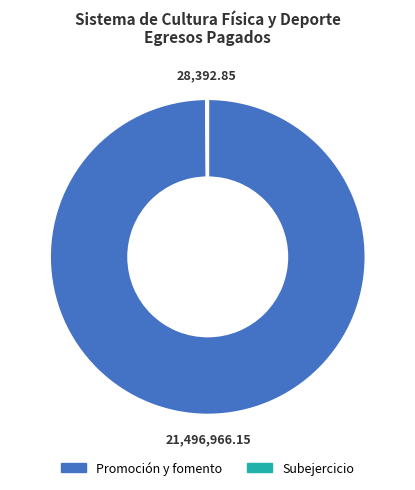

Is it true that Promoción y fomento is 87% of the pie?

False